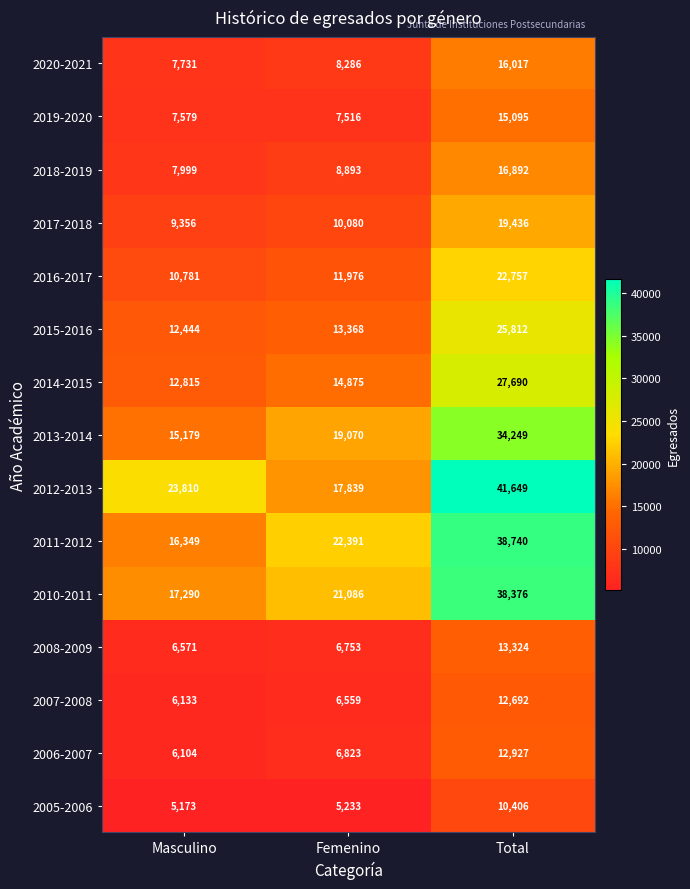

How many data points does each series have?

3